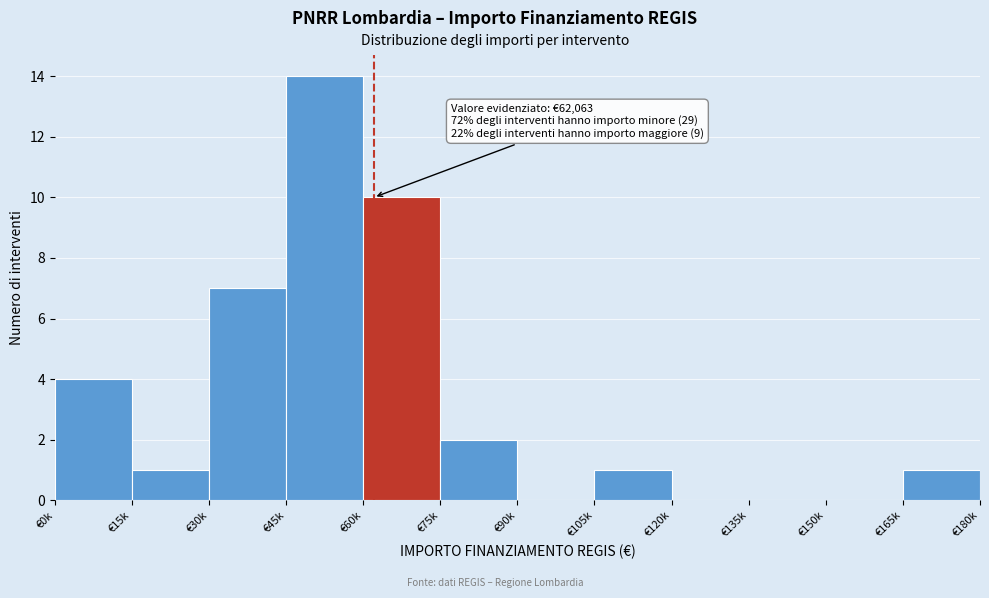

Reading left to right, extract all data points from this chart.

€0k=4	€15k=1	€30k=7	€45k=14	€60k=10	€75k=2	€90k=0	€105k=1	€120k=0	€135k=0	€150k=0	€165k=1